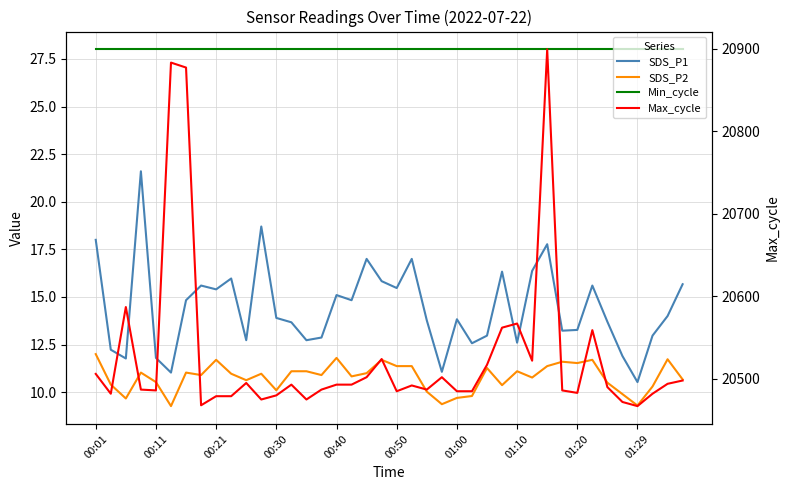

What is the difference between the highest and lowest values at 01:10?

20555.9